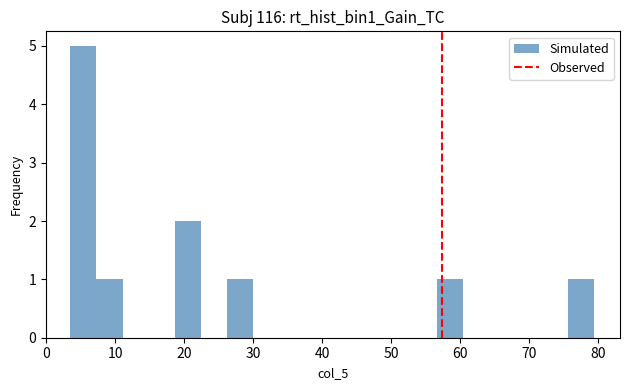

Around what value on the x-axis is the tallest bar? Give the approximate position of its centre, as read against the axis.

5